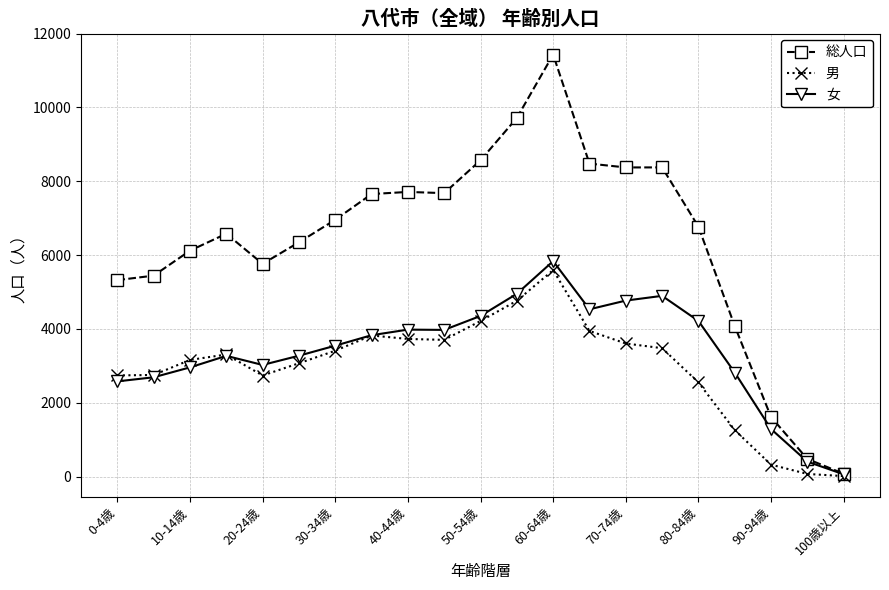

True or false: 女 has more than 1 interior local peaks.

True